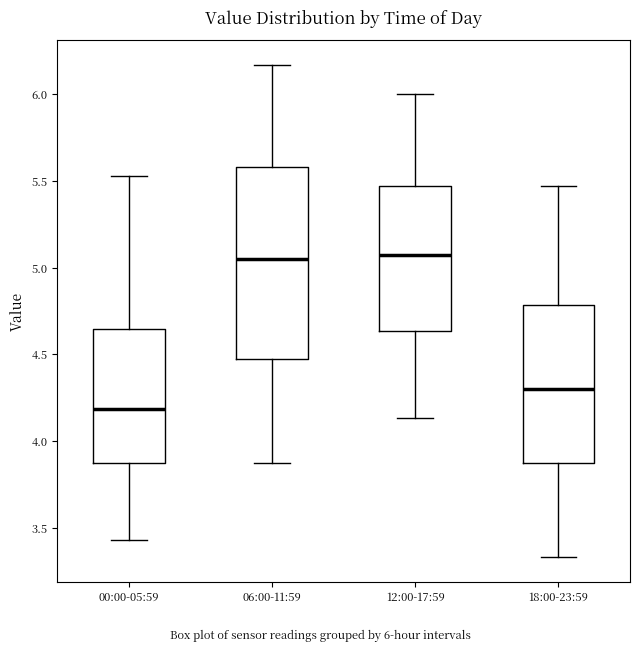

Which box is the tallest, from its lower edge to its upper edge?

06:00-11:59